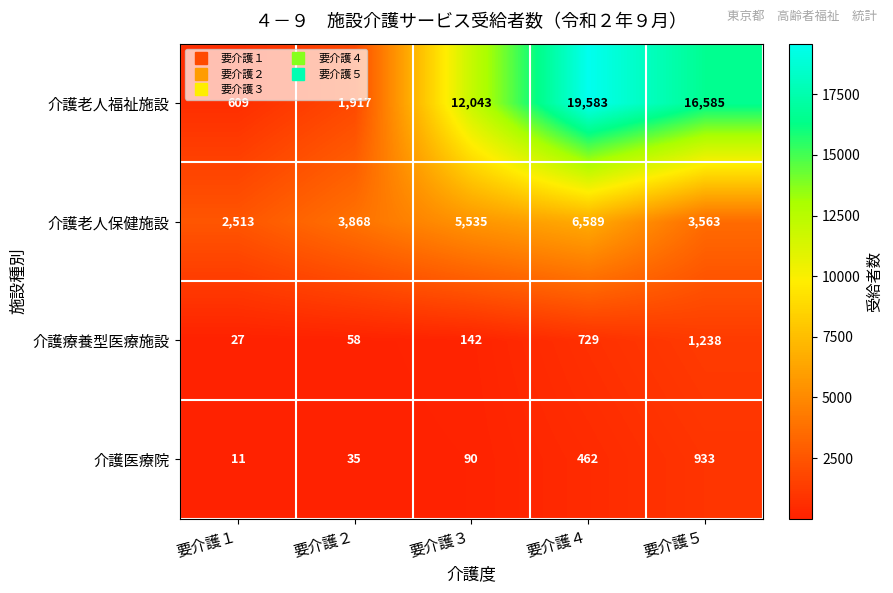

Which label corresponds to the largest value in the chart?

要介護４